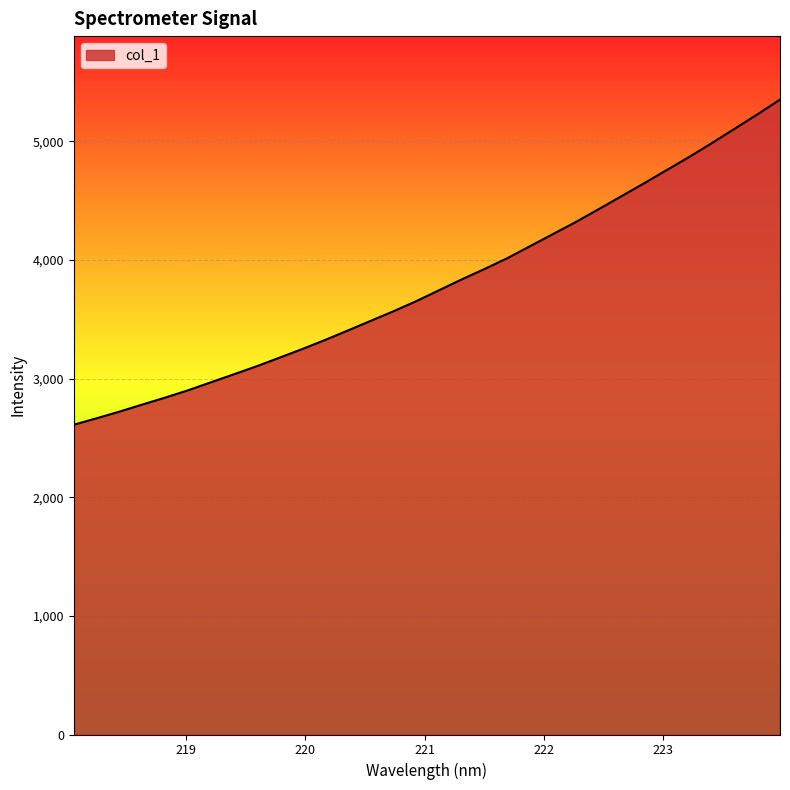

What is the difference between the maximum and minimum values?

2740.2